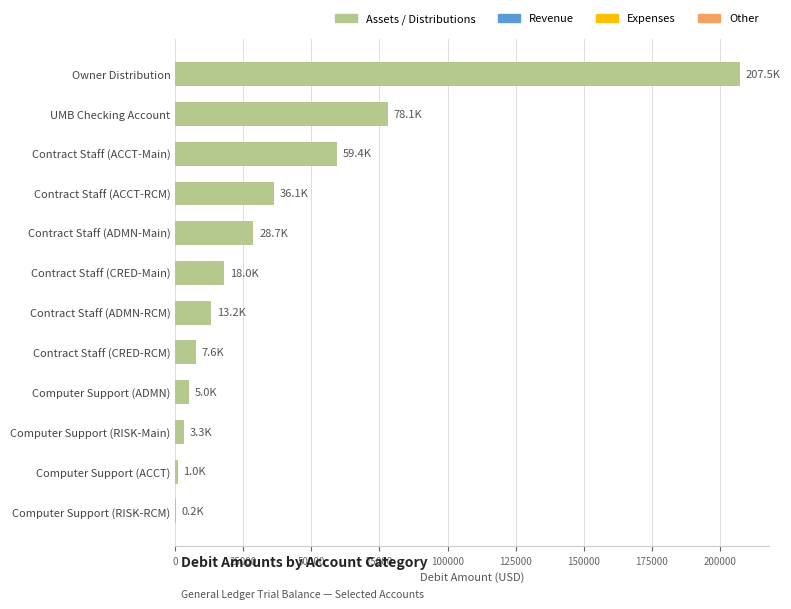

Read the value at Computer Support (ADMN).

4962.9